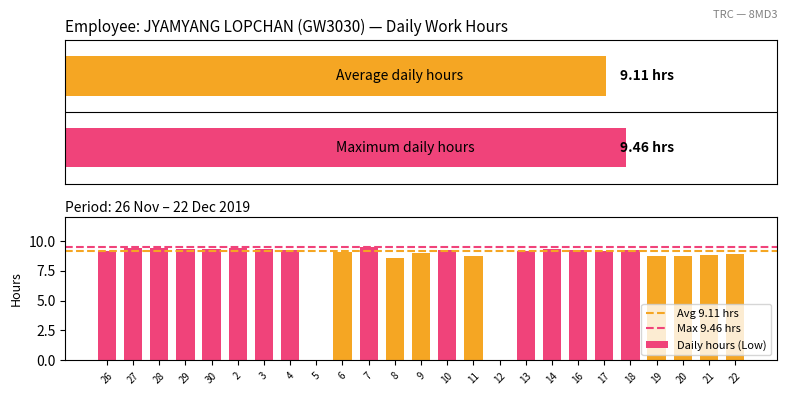

What is the sum of the values at 26 and 12?

9.2